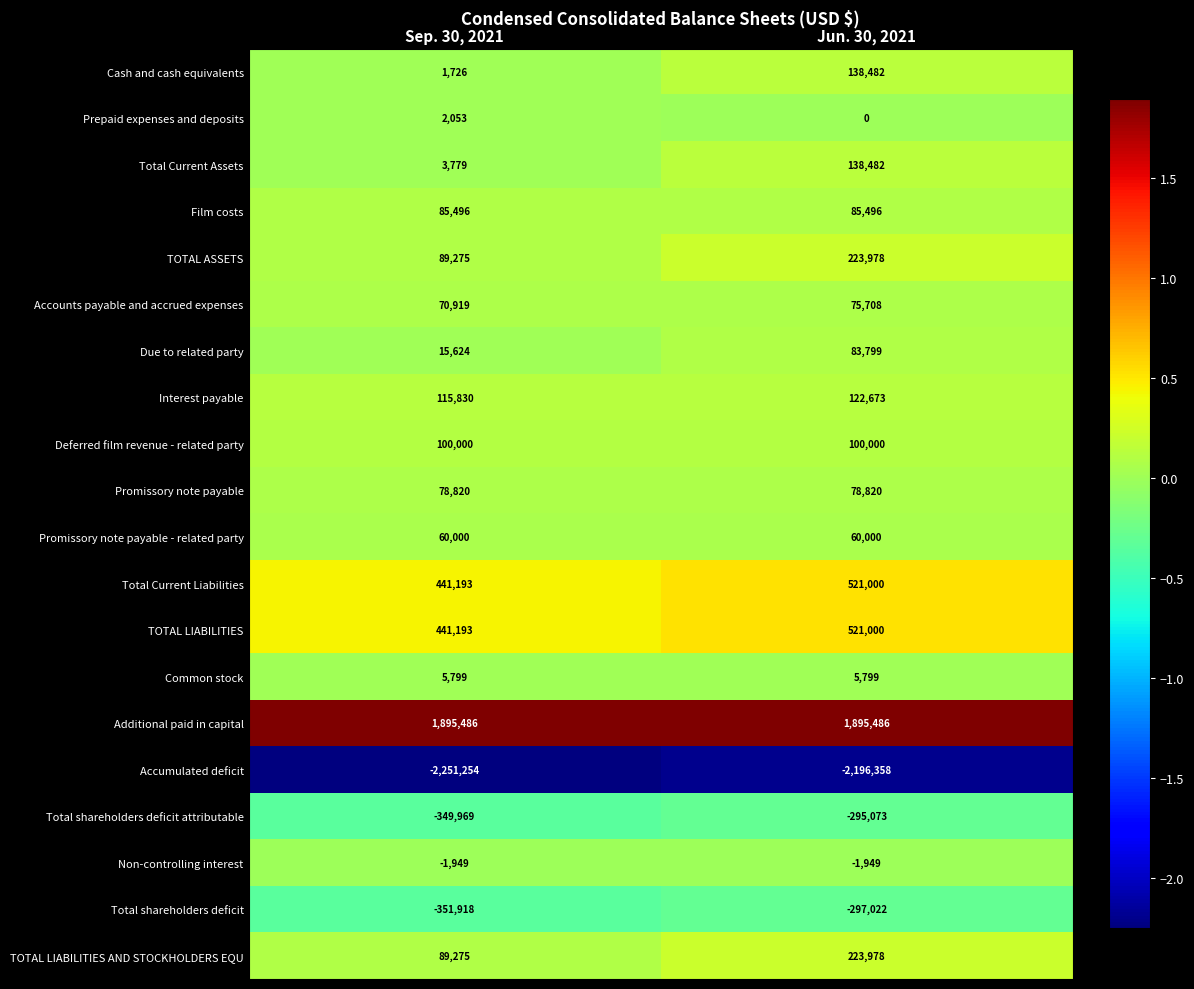

Which series has the widest spread of values?

Cash and cash equivalents